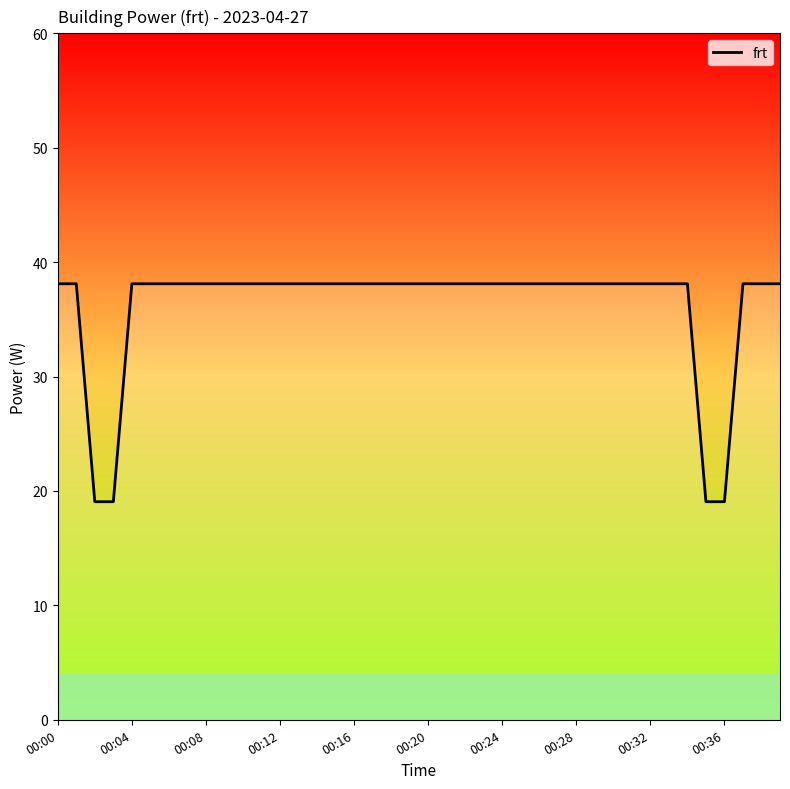

What is the maximum value shown in the chart?

38.1